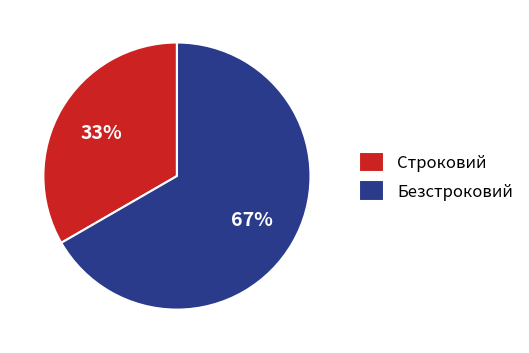

Is it true that Строковий is 33% of the pie?

True